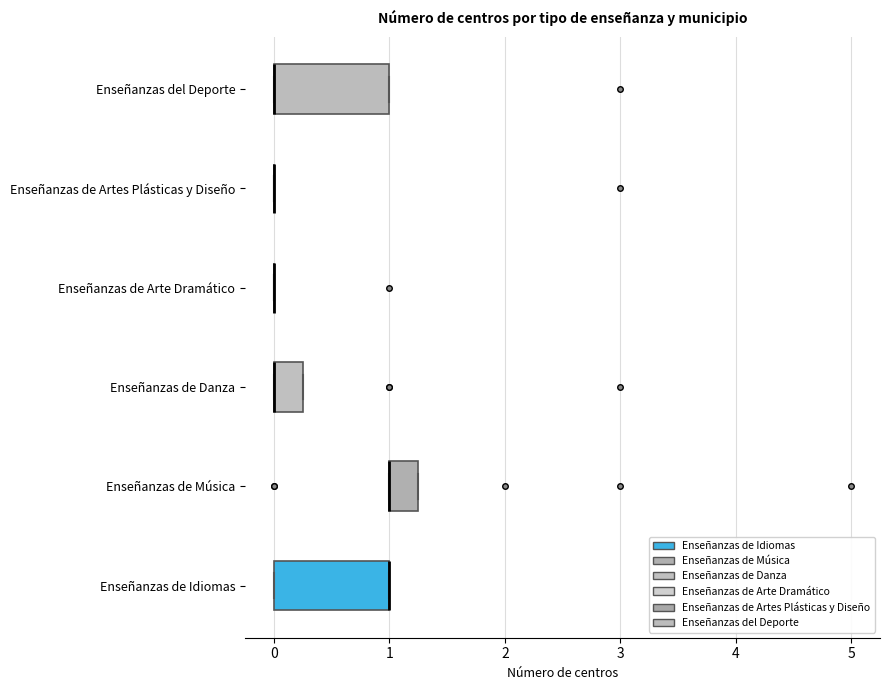

Reading bottom to top, transcribe this box plot: for each box, give where its median line is, the range the box spans, and where its two whiskers end, as read against the x-axis. The values are not printed on the chart, so give them approximately, as read against the axis.

Enseñanzas de Idiomas: median 1.0 (drawn on the box's right edge), box 0.0 to 1.0, whiskers 0.0 to 1.0
Enseñanzas de Música: median 1.0 (drawn on the box's left edge), box 1.0 to 1.3, whiskers 1.0 to 1.3
Enseñanzas de Danza: median 0.0 (drawn on the box's left edge), box 0.0 to 0.3, whiskers 0.0 to 0.3
Enseñanzas de Arte Dramático: box collapsed to a line at 0.0, whiskers 0.0 to 0.0
Enseñanzas de Artes Plásticas y Diseño: box collapsed to a line at 0.0, whiskers 0.0 to 0.0
Enseñanzas del Deporte: median 0.0 (drawn on the box's left edge), box 0.0 to 1.0, whiskers 0.0 to 1.0